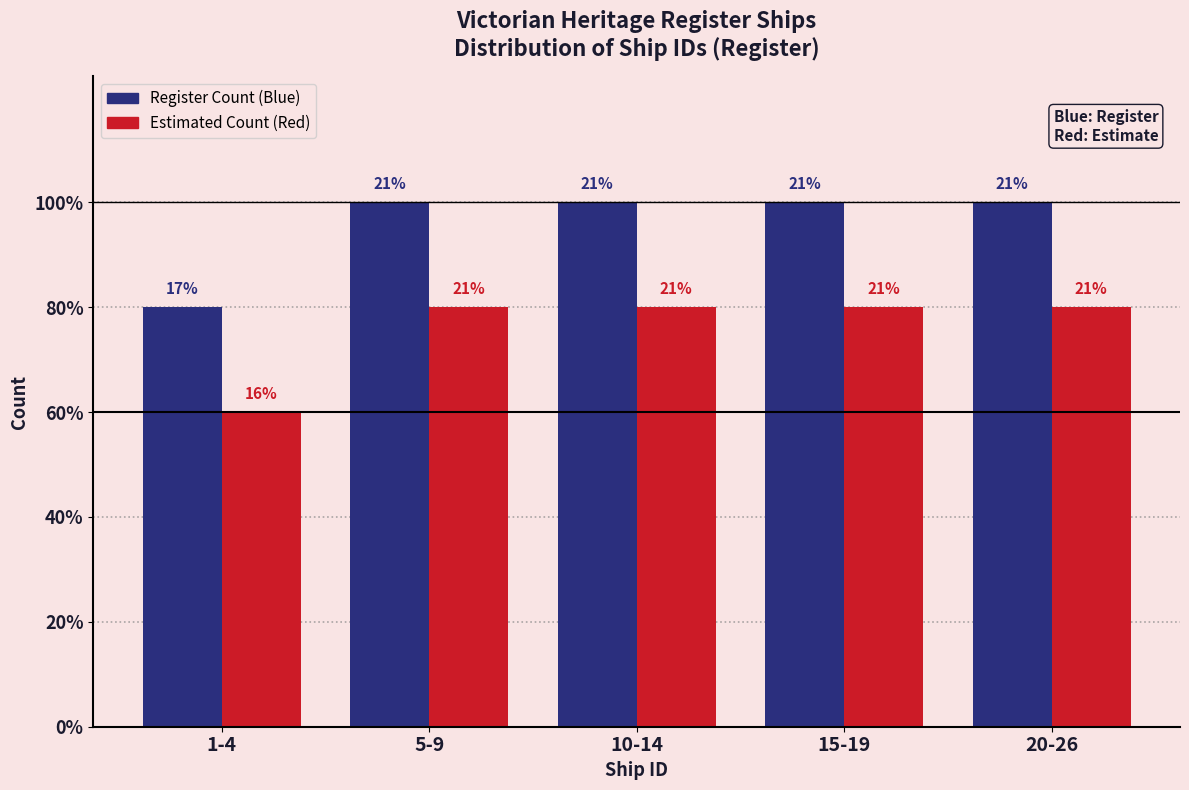

What are all the series names shown in the legend?

Register Count (Blue), Estimated Count (Red)